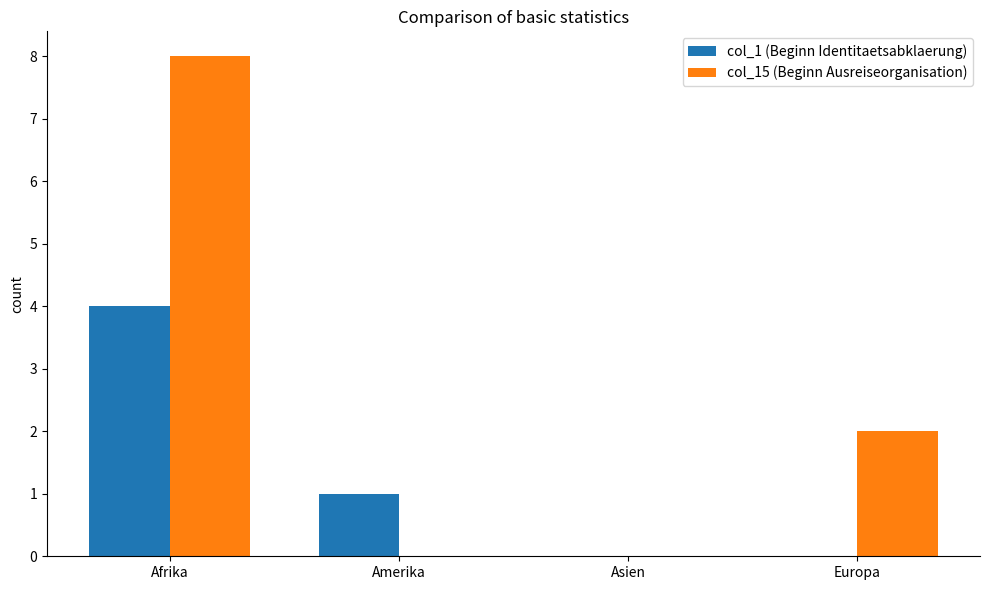

Reading left to right, what are all the values shown in this chart?

col_1 (Beginn Identitaetsabklaerung): Afrika=4	Amerika=1	Asien=0	Europa=0
col_15 (Beginn Ausreiseorganisation): Afrika=8	Amerika=0	Asien=0	Europa=2